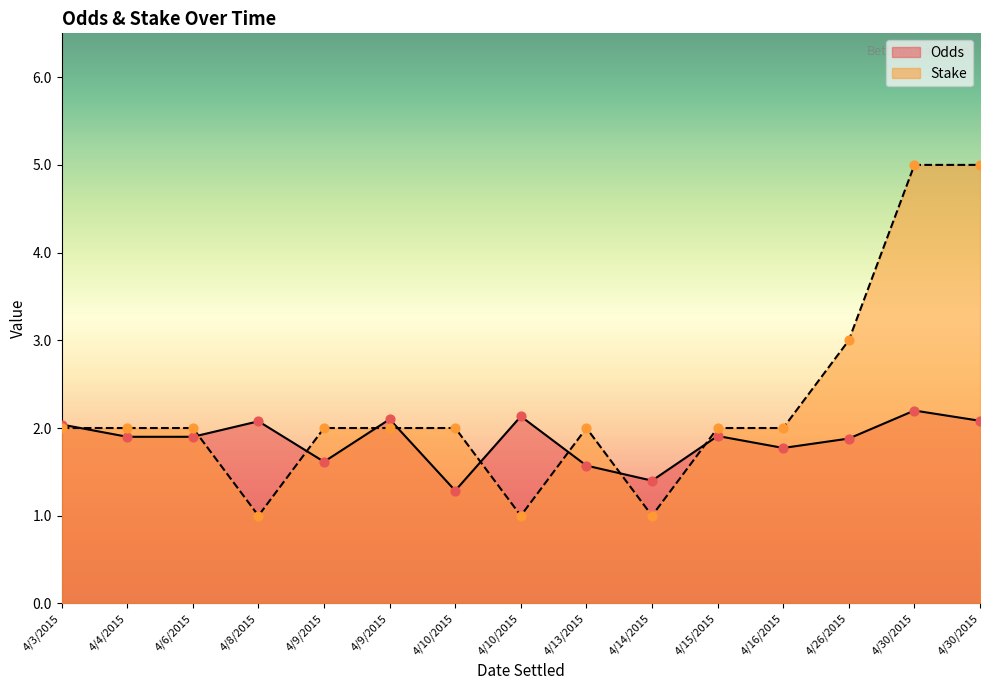

At how many categories does at least one series exceed 2?

7